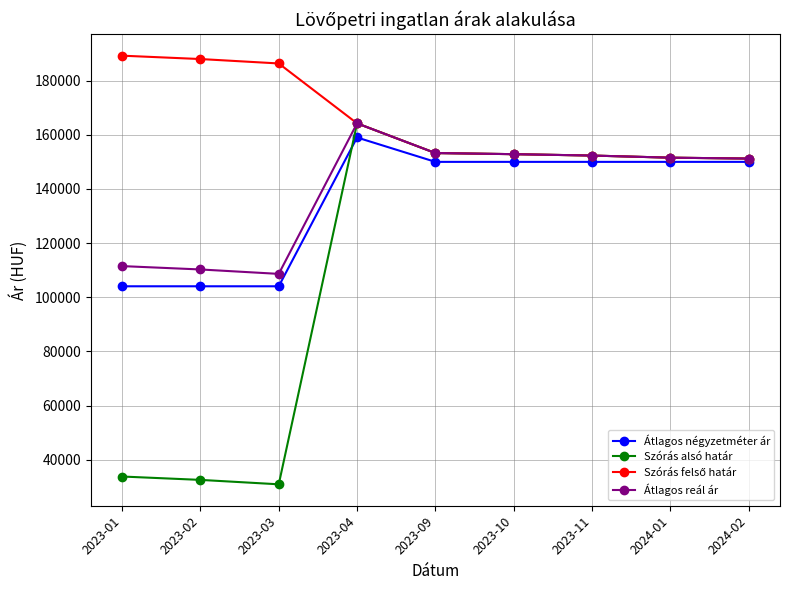

At which category is the sum across all series the highest?

2023-04